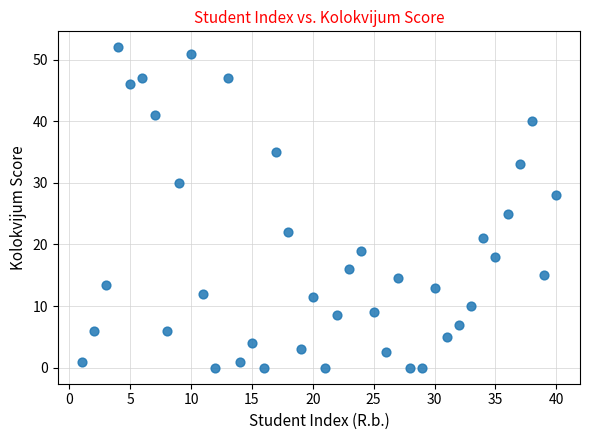

What Y value in the scatter plot is closest to 26?

25.0